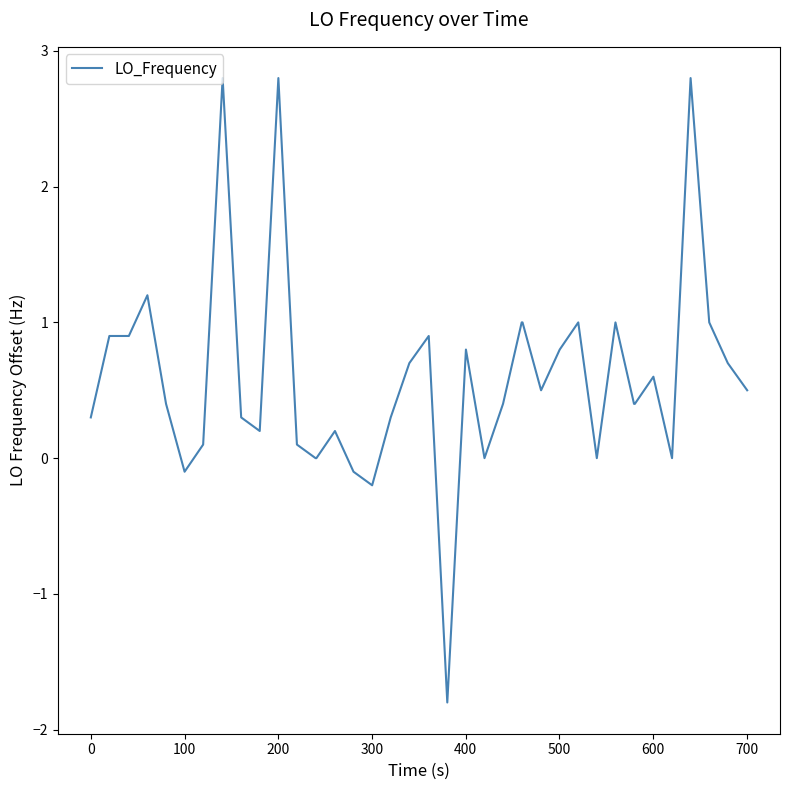

What is the difference between the maximum and minimum values?

4.6